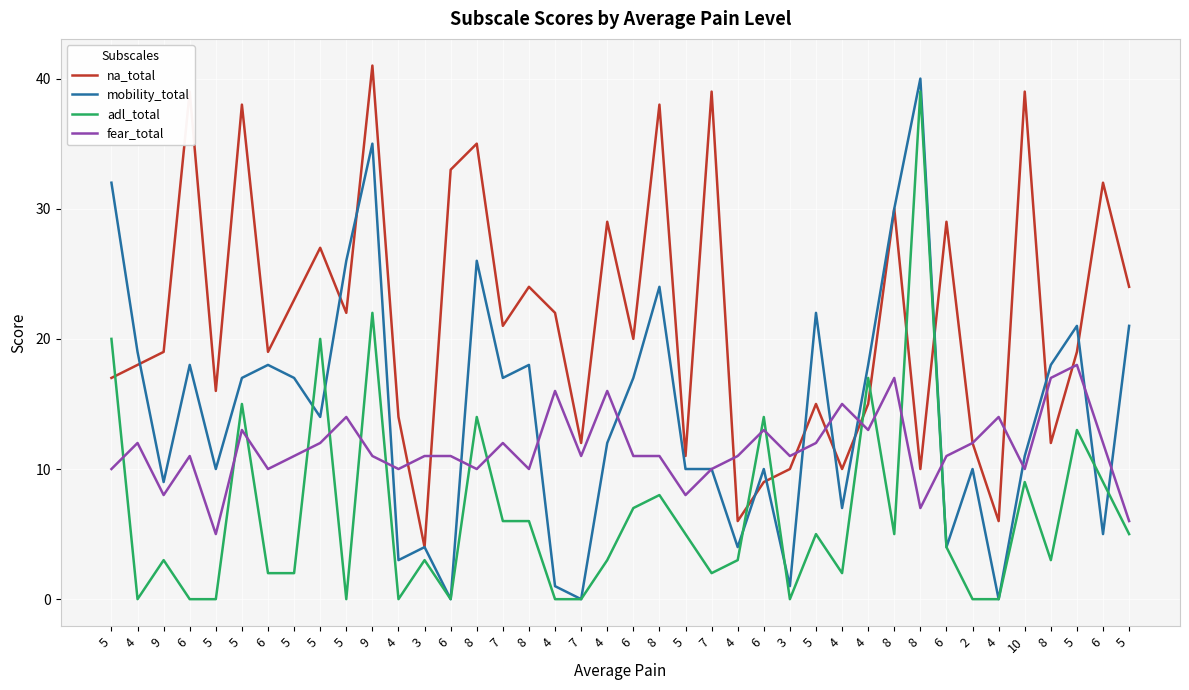

How many lines are shown in the chart?

4